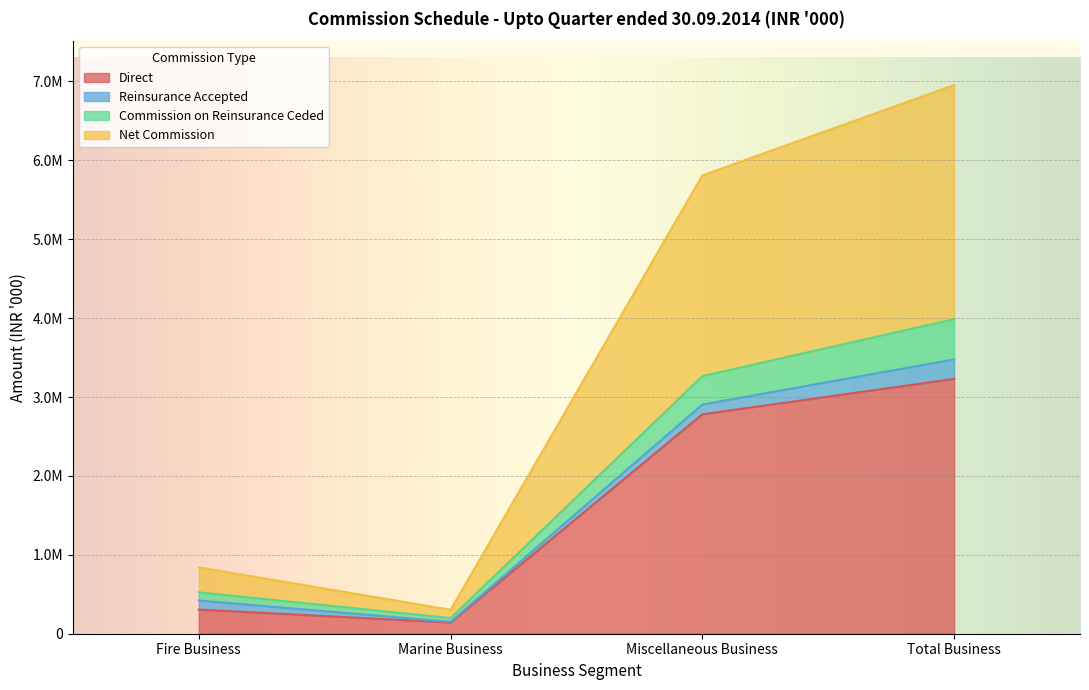

Which category has the lowest value in the Net Commission series?

Marine Business